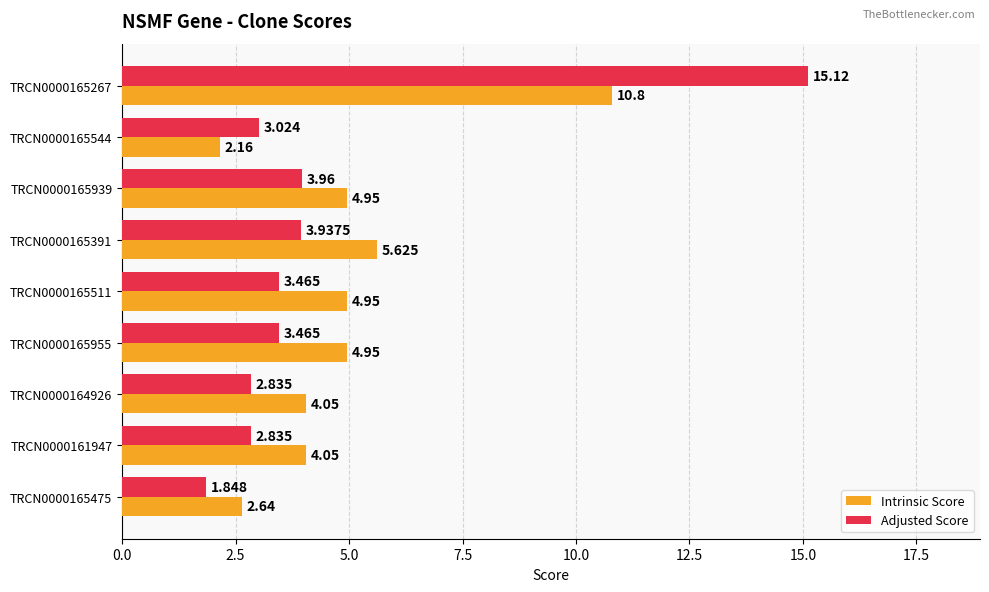

What is the difference between the second highest and minimum values in the Adjusted Score series?

2.1